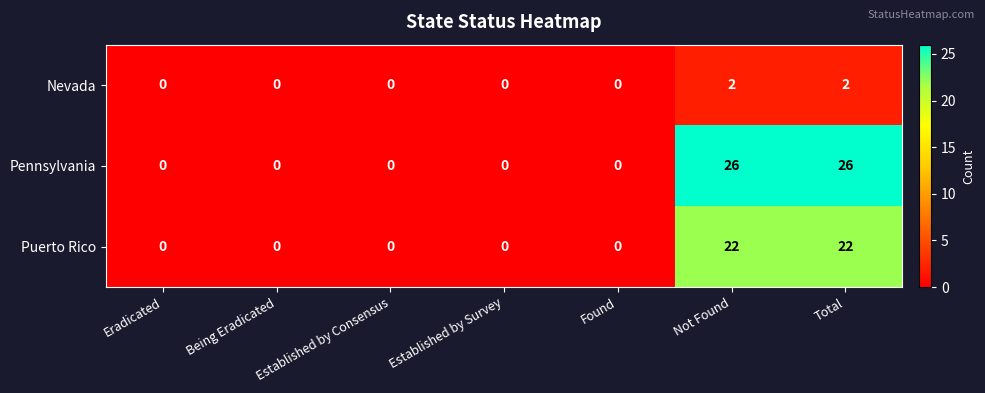

Rank the series at Total from lowest to highest value.

Nevada, Puerto Rico, Pennsylvania